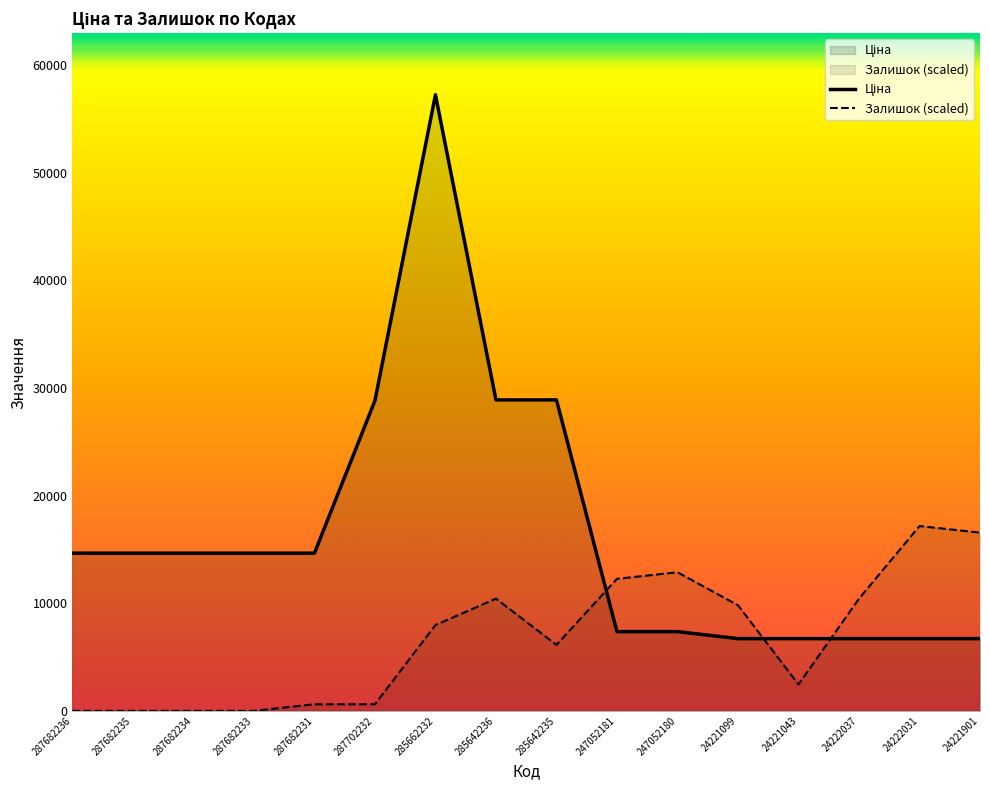

How many lines are shown in the chart?

2